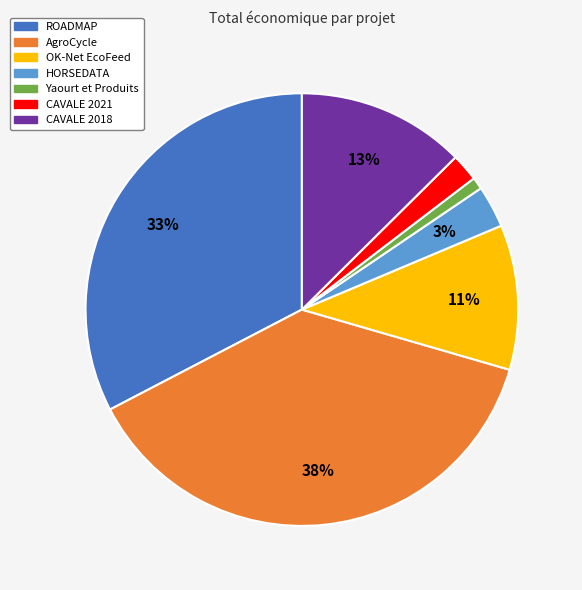

What is the smallest slice in the pie chart?

Yaourt et Produits